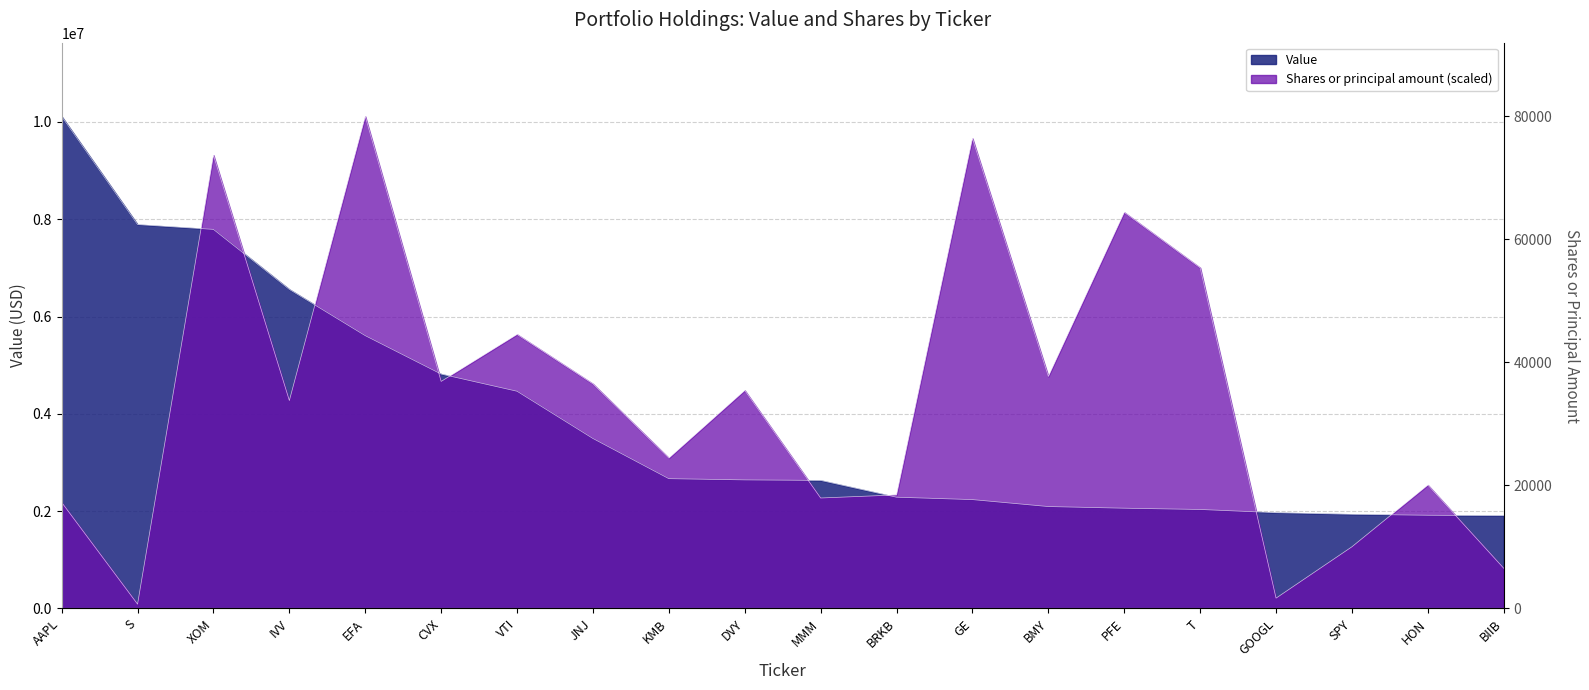

At which label is Shares or principal amount closest to 5100905?

BMY